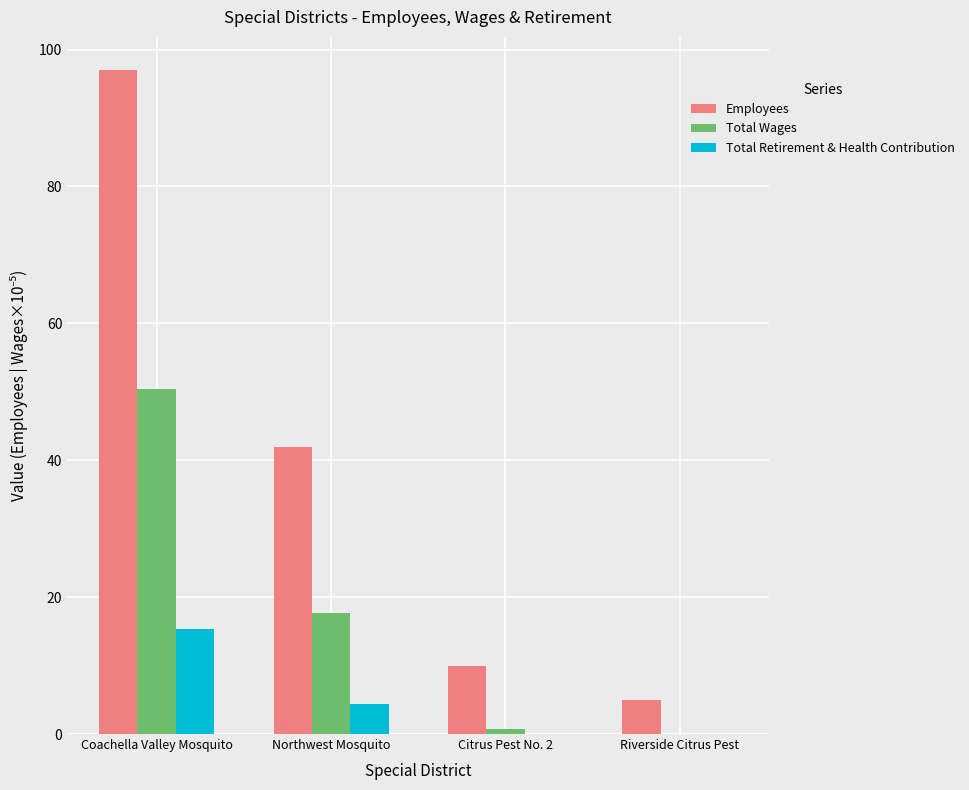

Reading left to right, what are all the values shown in this chart?

Employees: 97.0	42.0	10.0	5.0
Total Wages: 50.4	17.6	0.8	0.0
Total Retirement & Health Contribution: 15.3	4.4	0.0	0.0